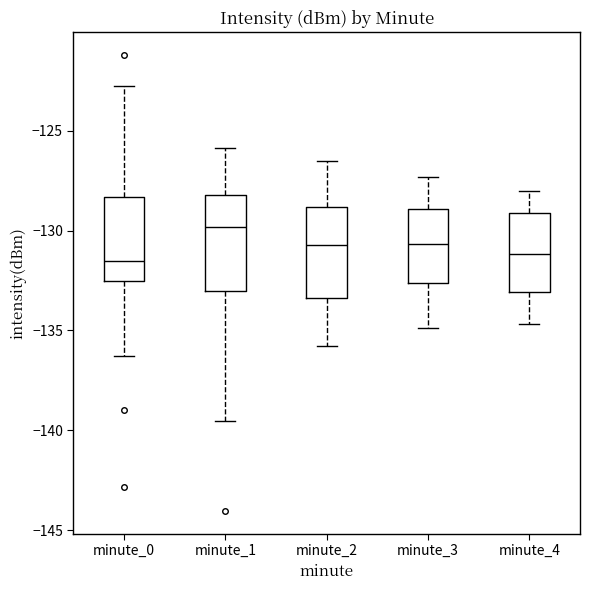

Where does the median line of the box for minute_1 sit on the y-axis? The values are not printed on the chart, so give them approximately, as read against the axis.

-130.0